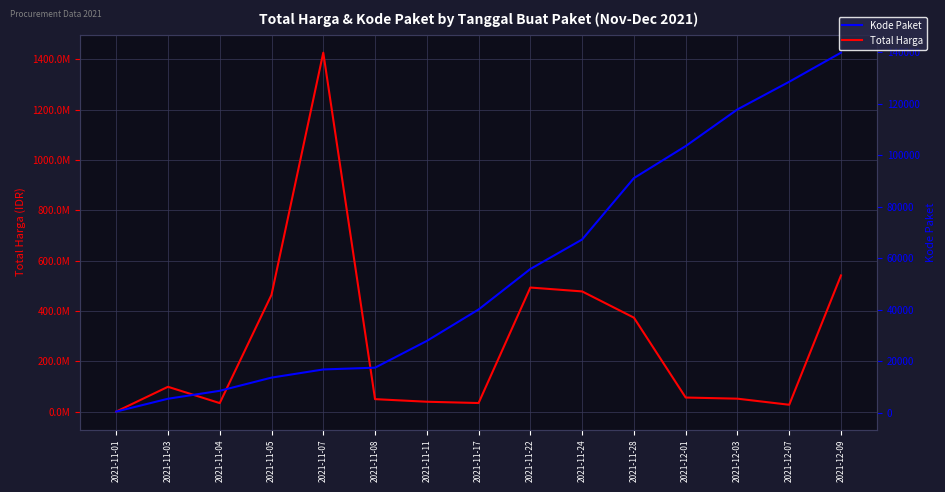

What is the sum of all Kode Paket values?

834293